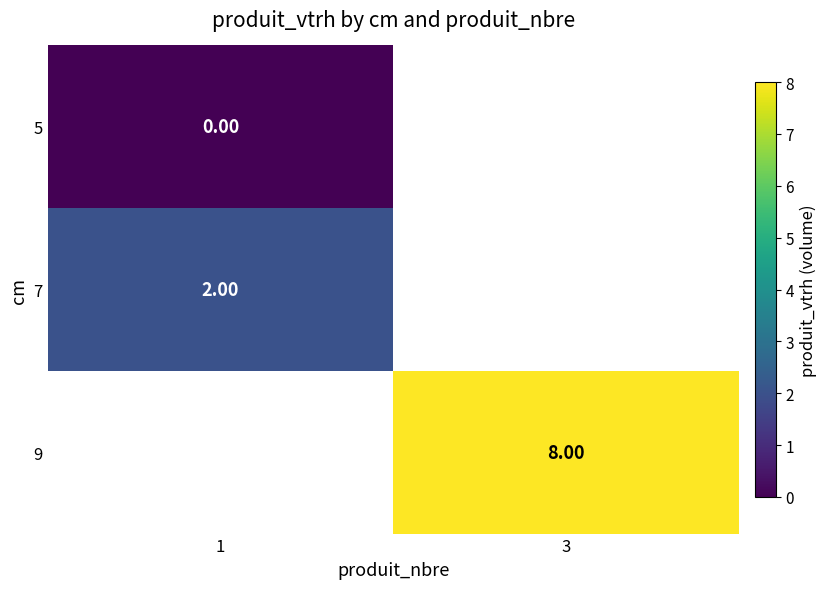

What is the spread (max minus min) of values at 1?

2.0